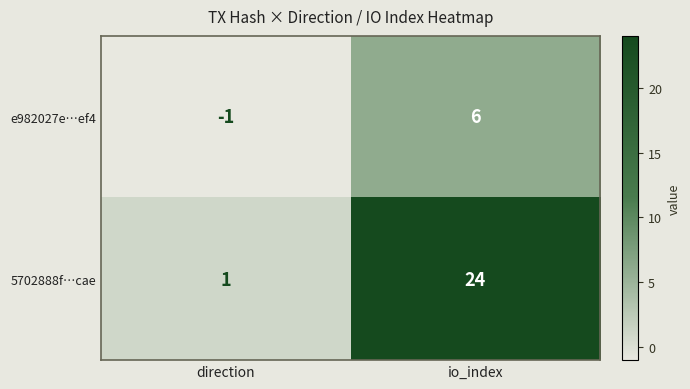

At which label does 5702888f…cae reach its peak?

io_index